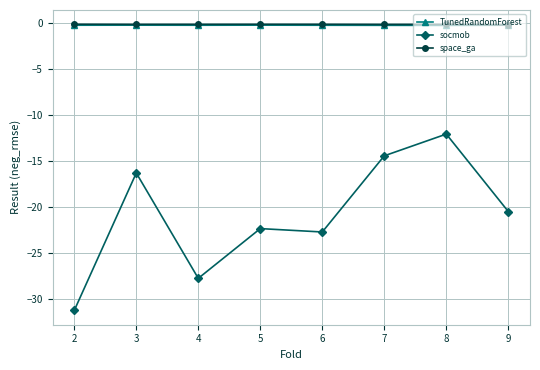

What is the average value of the socmob series?

-20.9